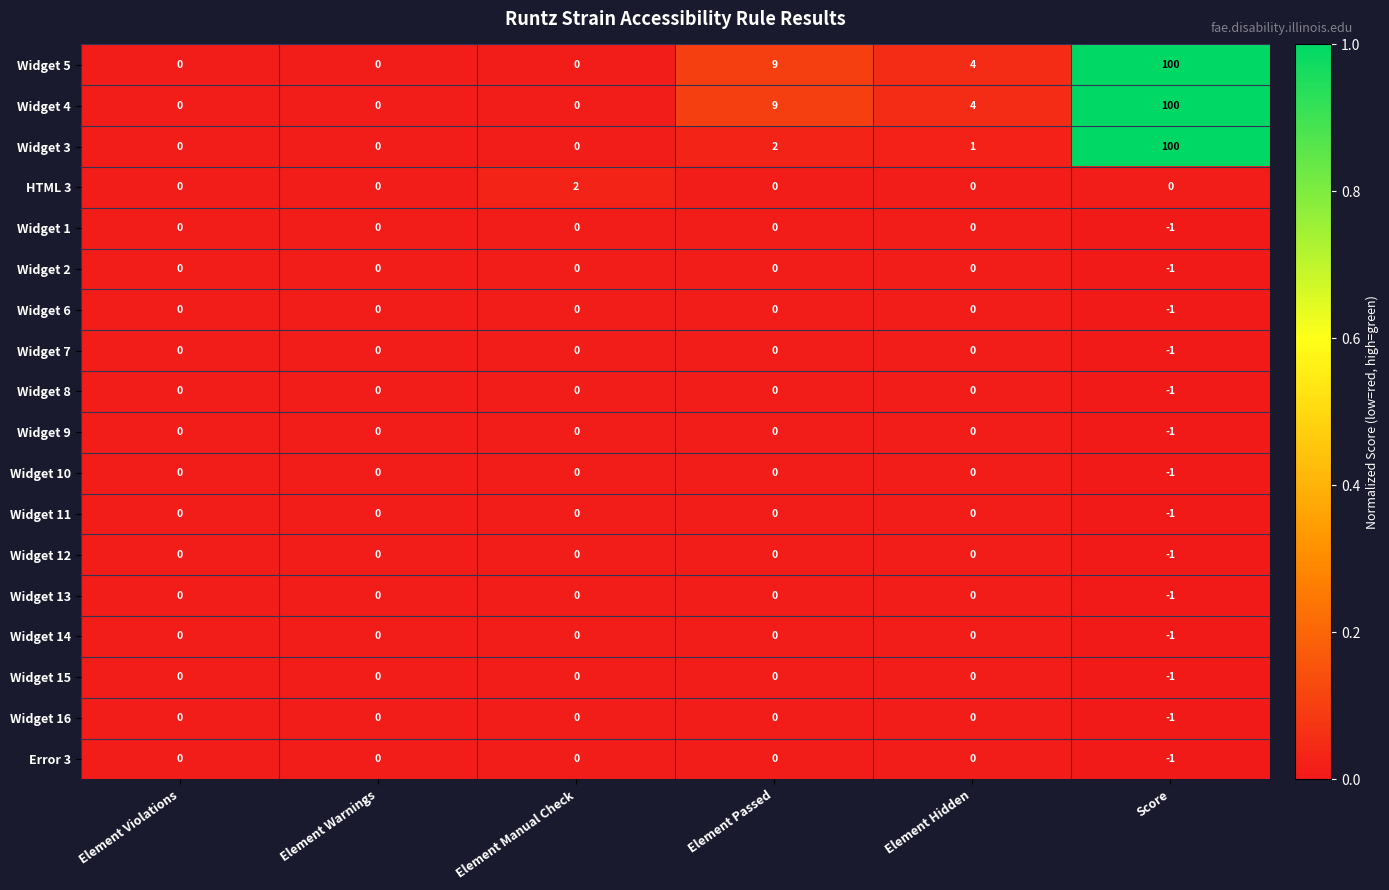

What is the total value across all series at Score?

286